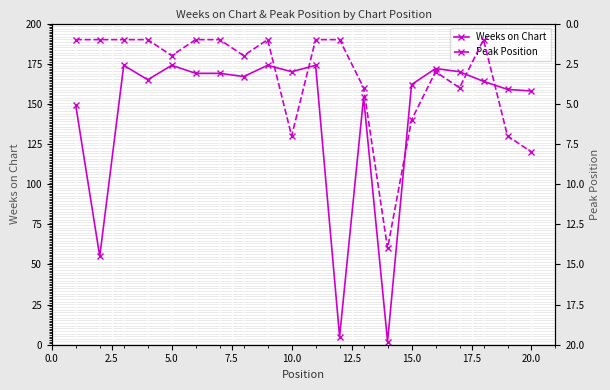

How many interior local peaks does the Peak Position series have?

5